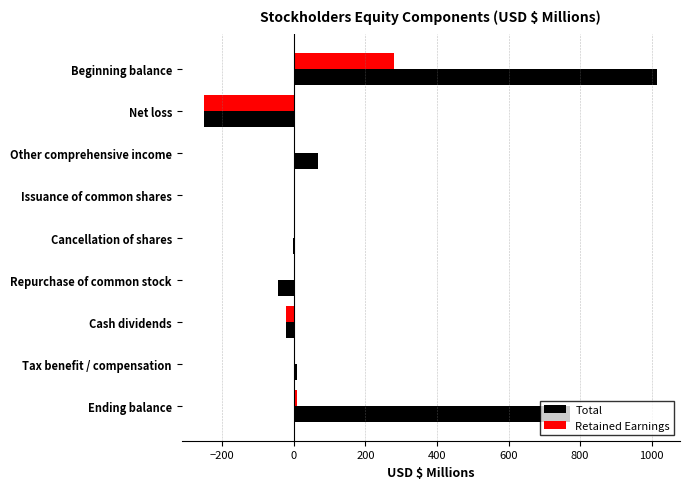

Between Beginning balance and Issuance of common shares, which series saw the biggest shift?

Total